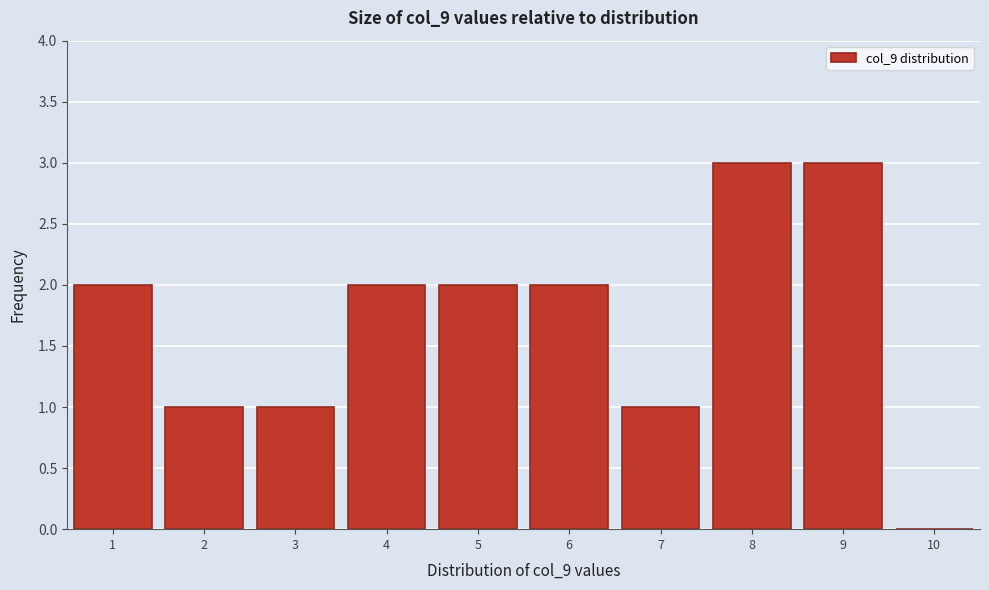

What is the height of the bar covering 1.5 to 2.5 on the x-axis? The values are not printed on the chart, so give them approximately, as read against the axis.

1